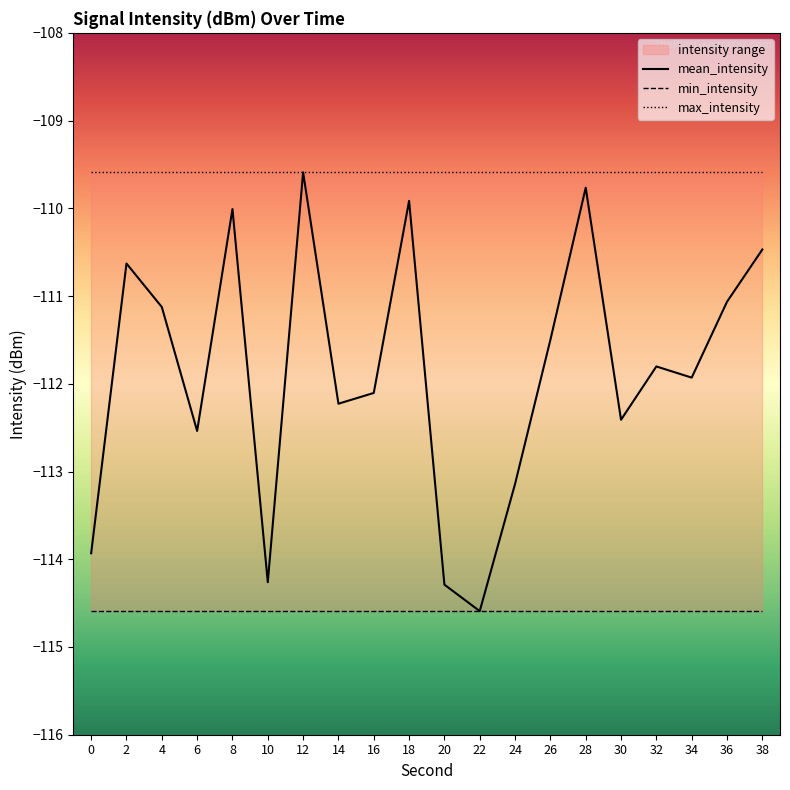

Which series has the widest spread of values?

mean_intensity